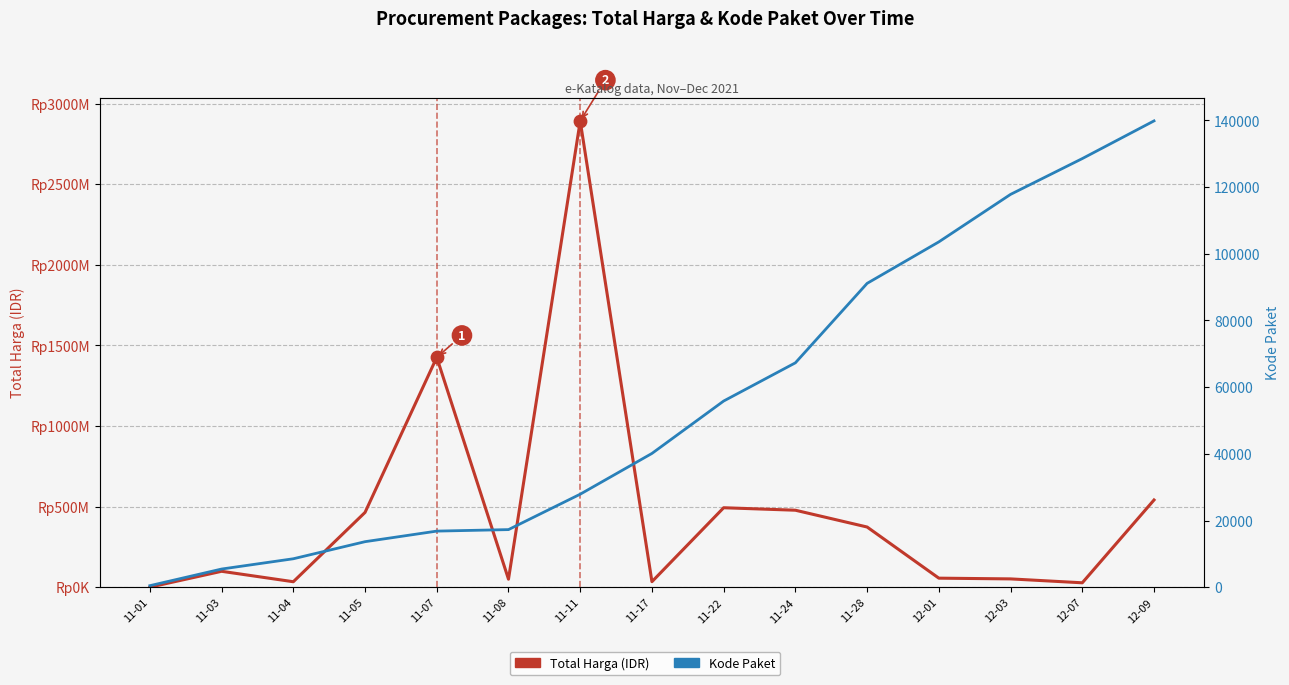

Which series has the largest total across all categories?

Total Harga (IDR)